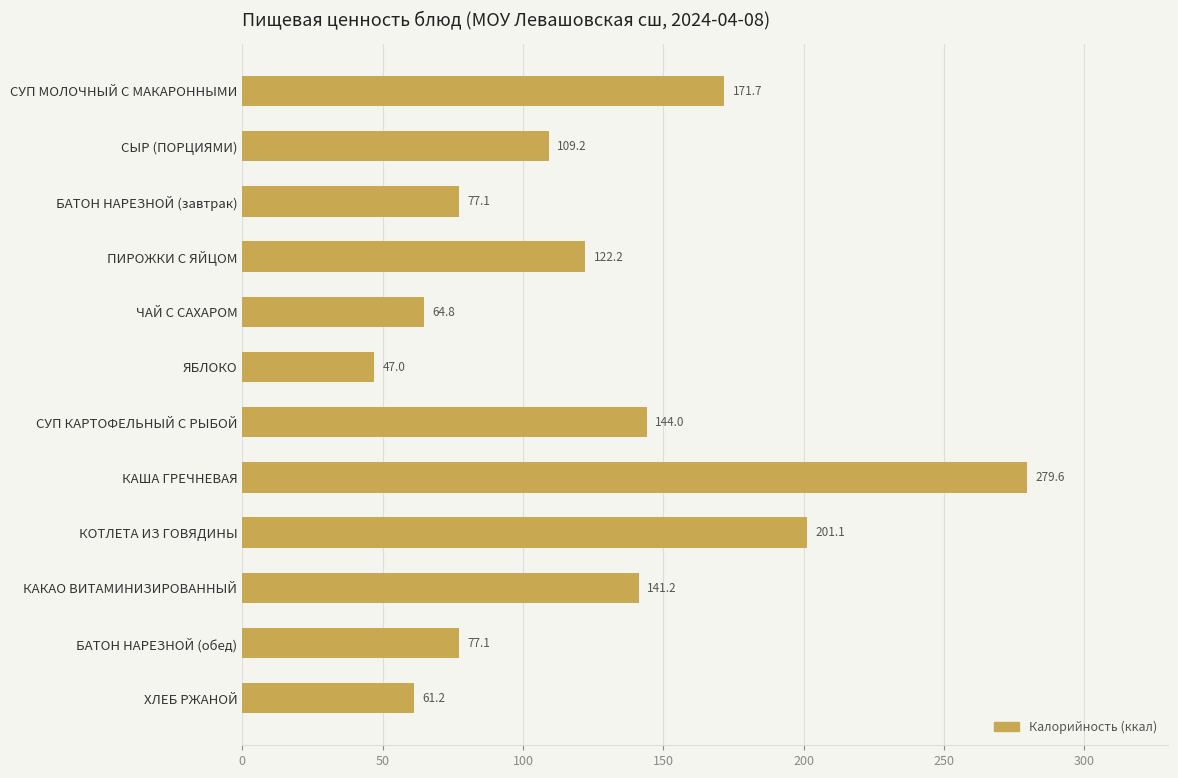

Count the number of values greater than 122.

6